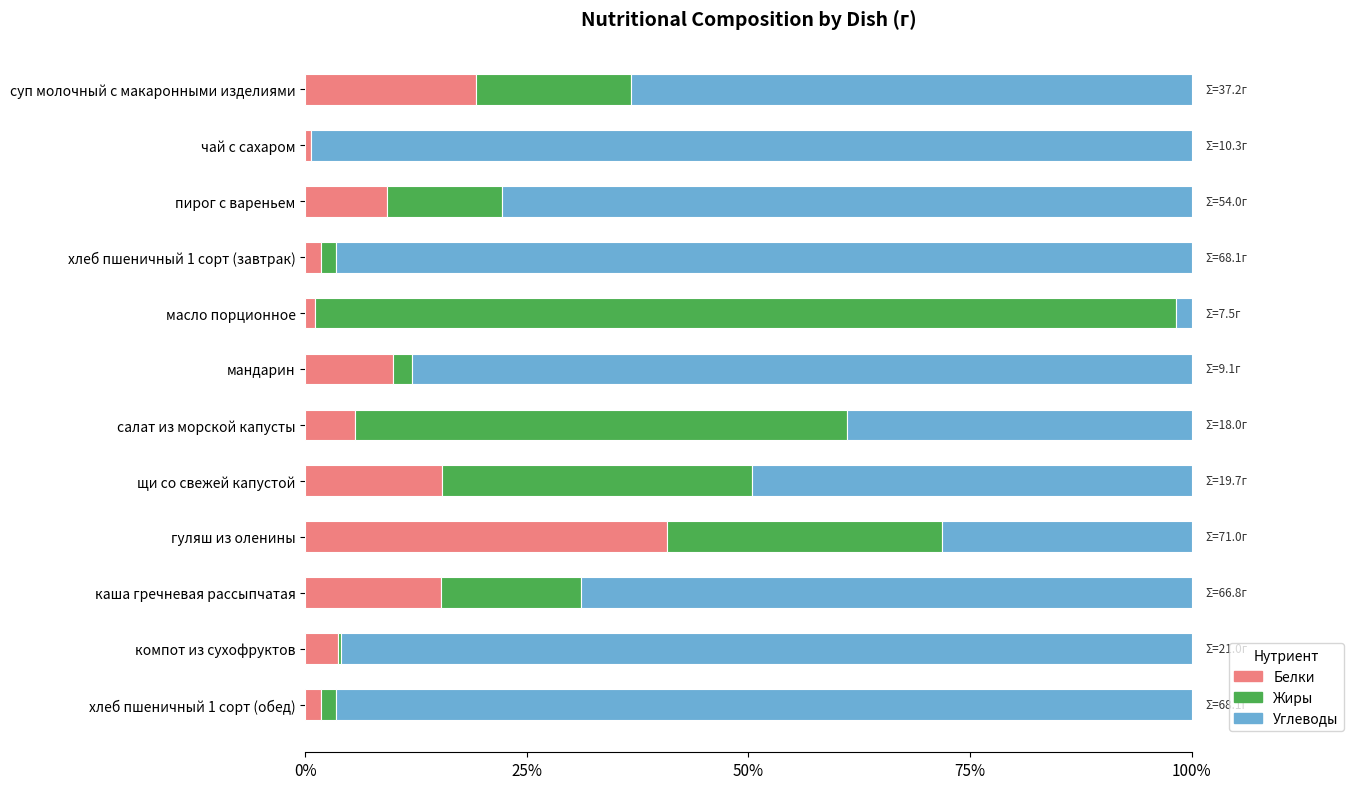

Which category has the highest value in the Белки series?

гуляш из оленины